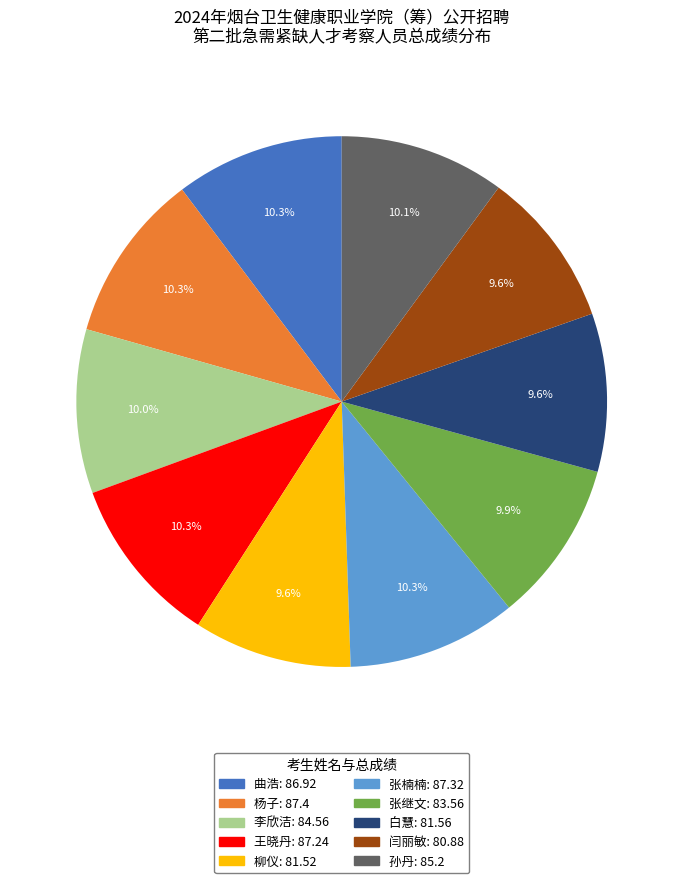

To the nearest percent, what is the average slice percentage?

10%